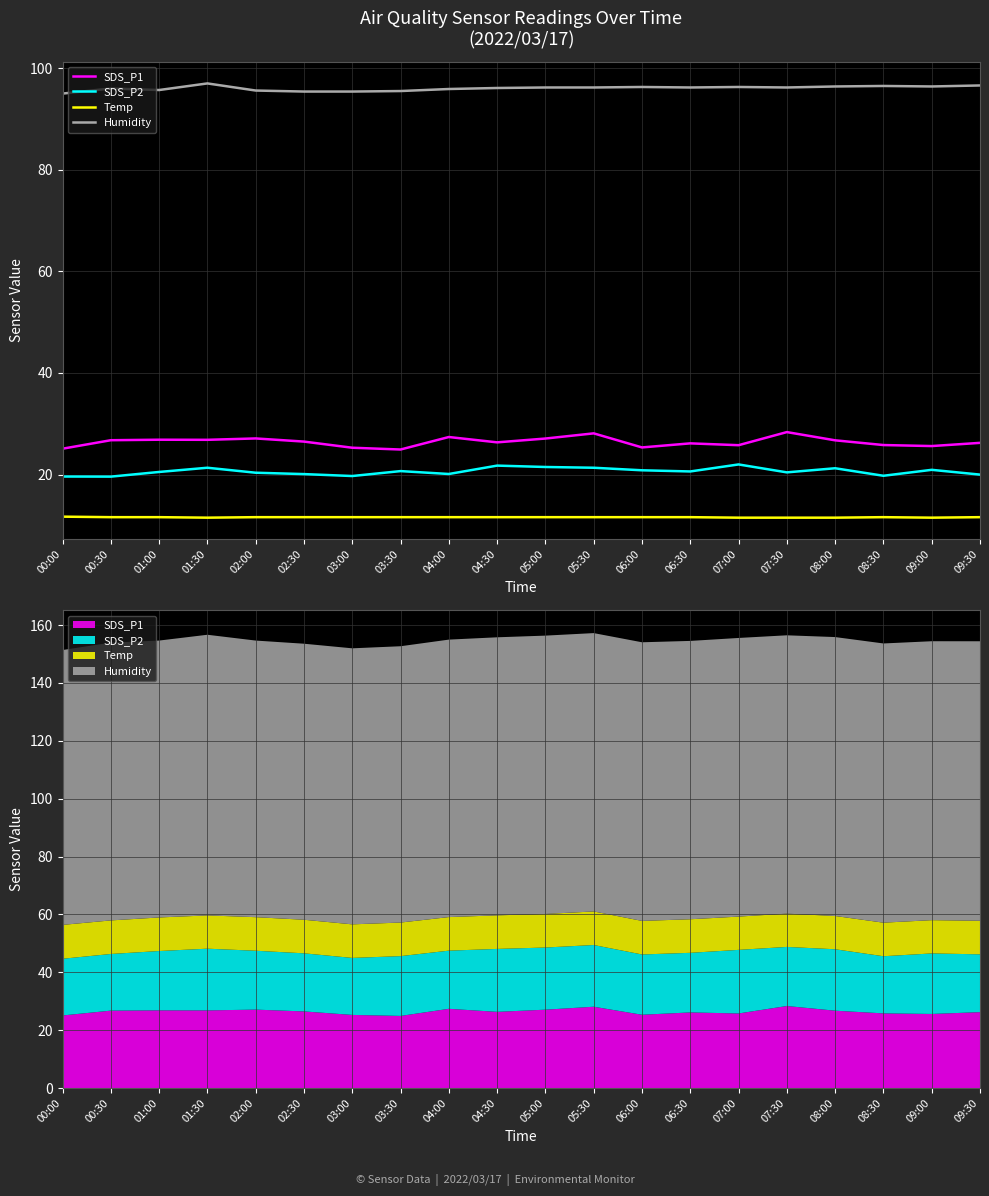

Is it true that Humidity equals 28.4 at 01:00?

False